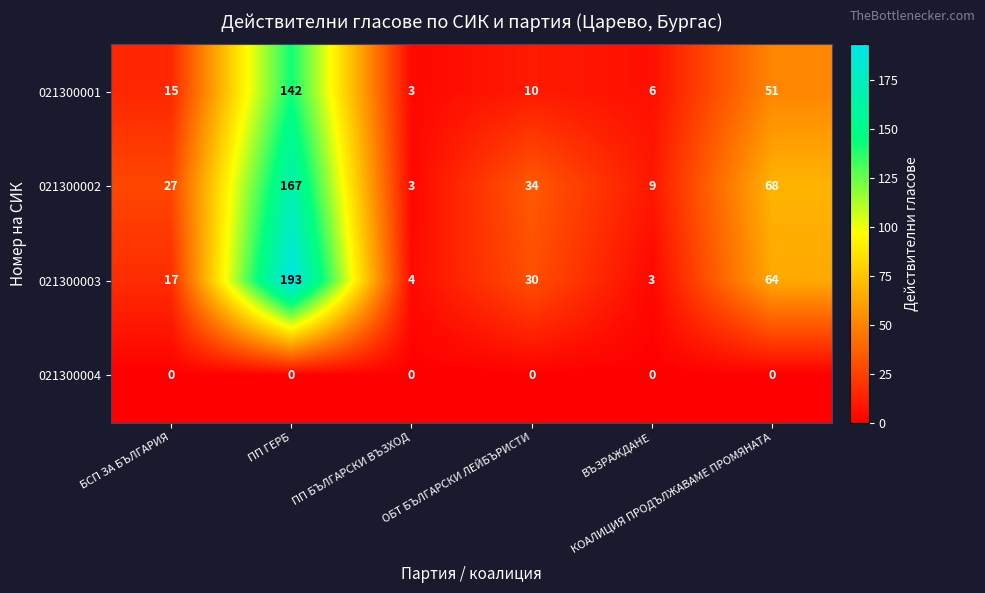

What is the sum of all 021300003 values?

311